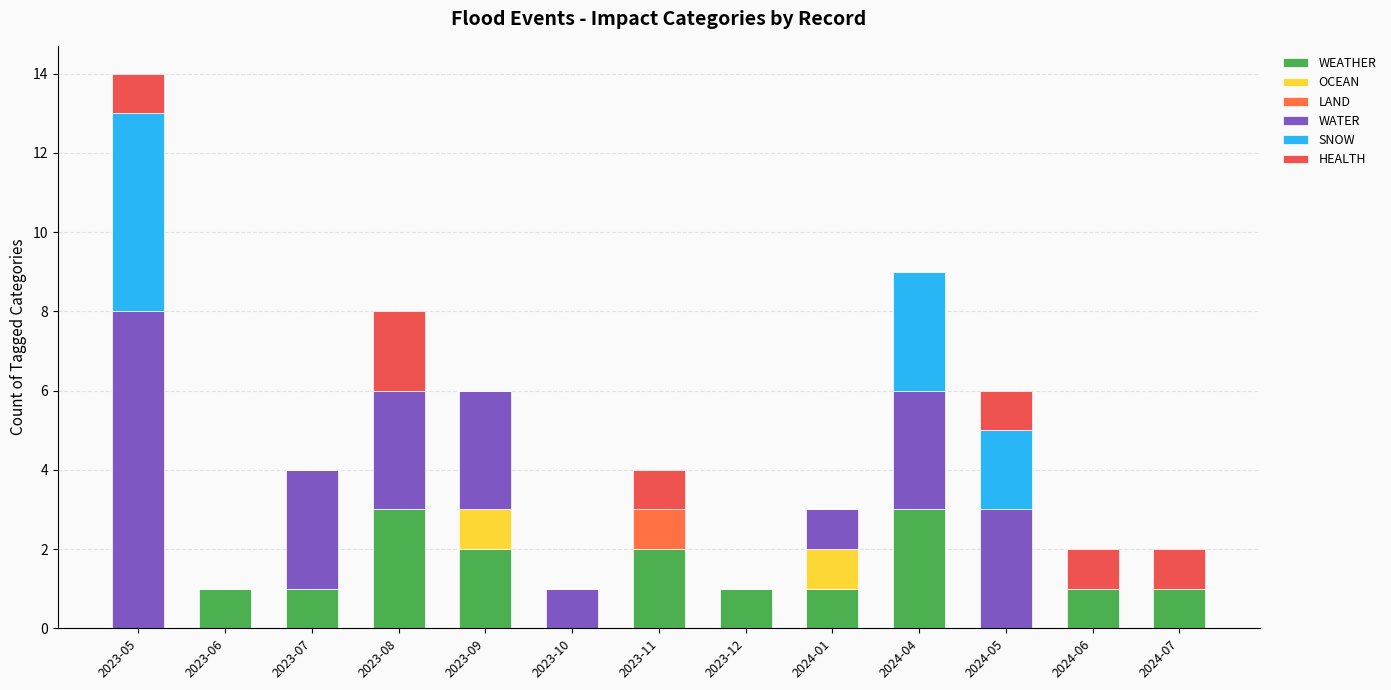

How many series are shown in this chart?

6